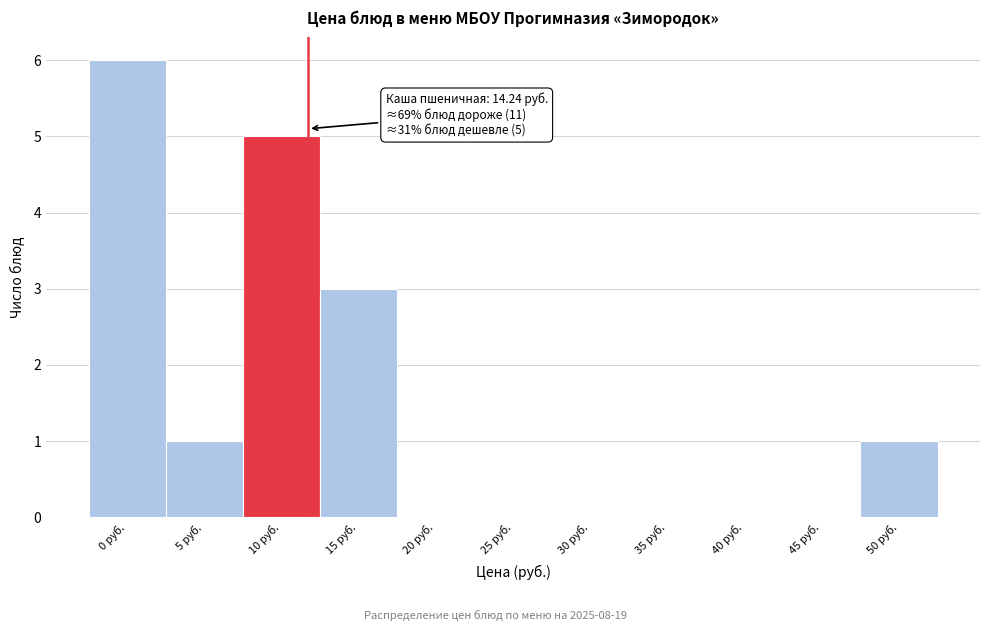

Reading right to left, transcribe all the data shown in this chart.

50 руб.=1	45 руб.=0	40 руб.=0	35 руб.=0	30 руб.=0	25 руб.=0	20 руб.=0	15 руб.=3	10 руб.=5	5 руб.=1	0 руб.=6